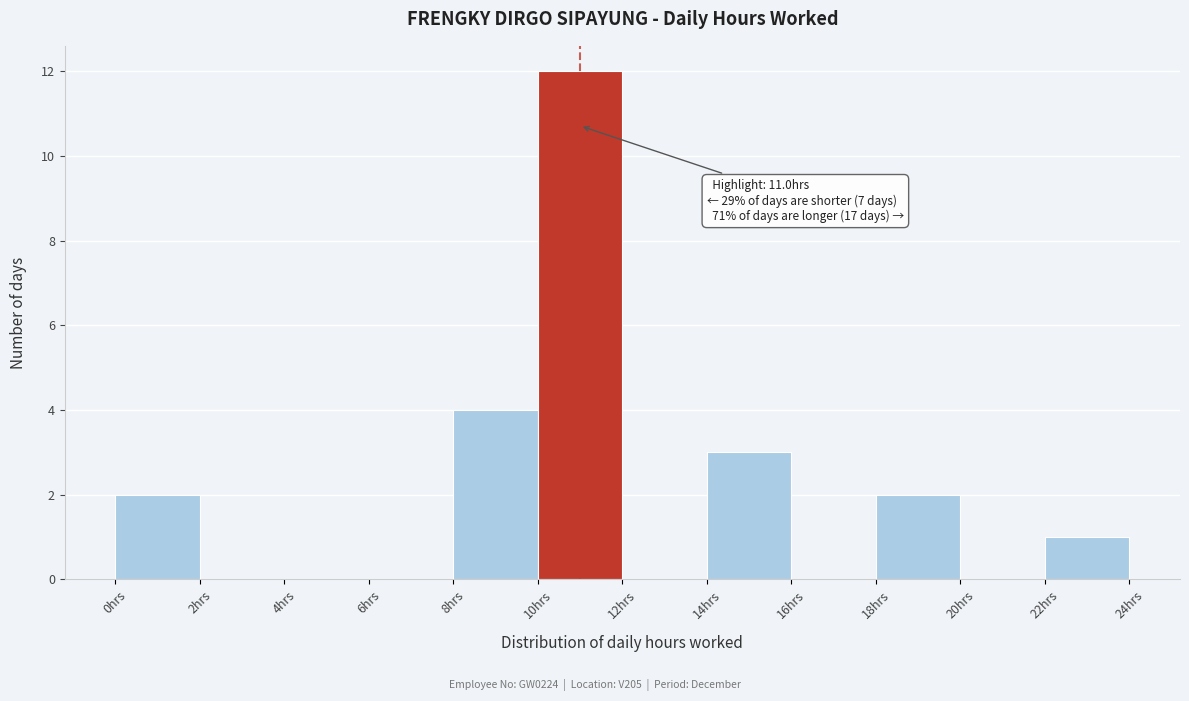

Which range on the x-axis has the tallest bar?

10 to 12